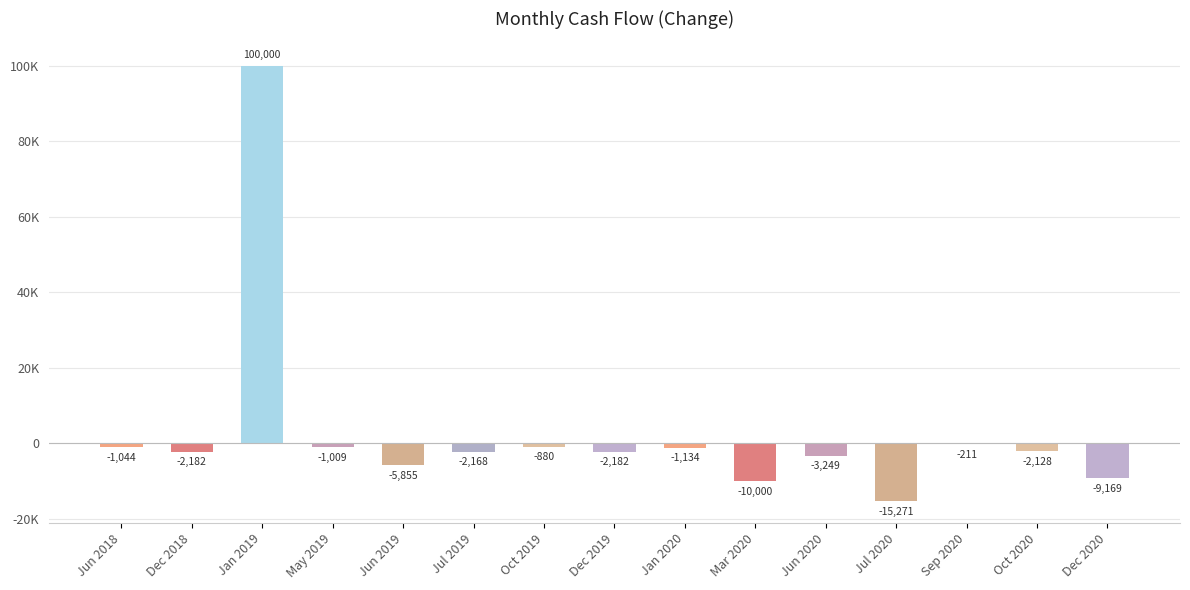

What is the sum of all values?

43519.9